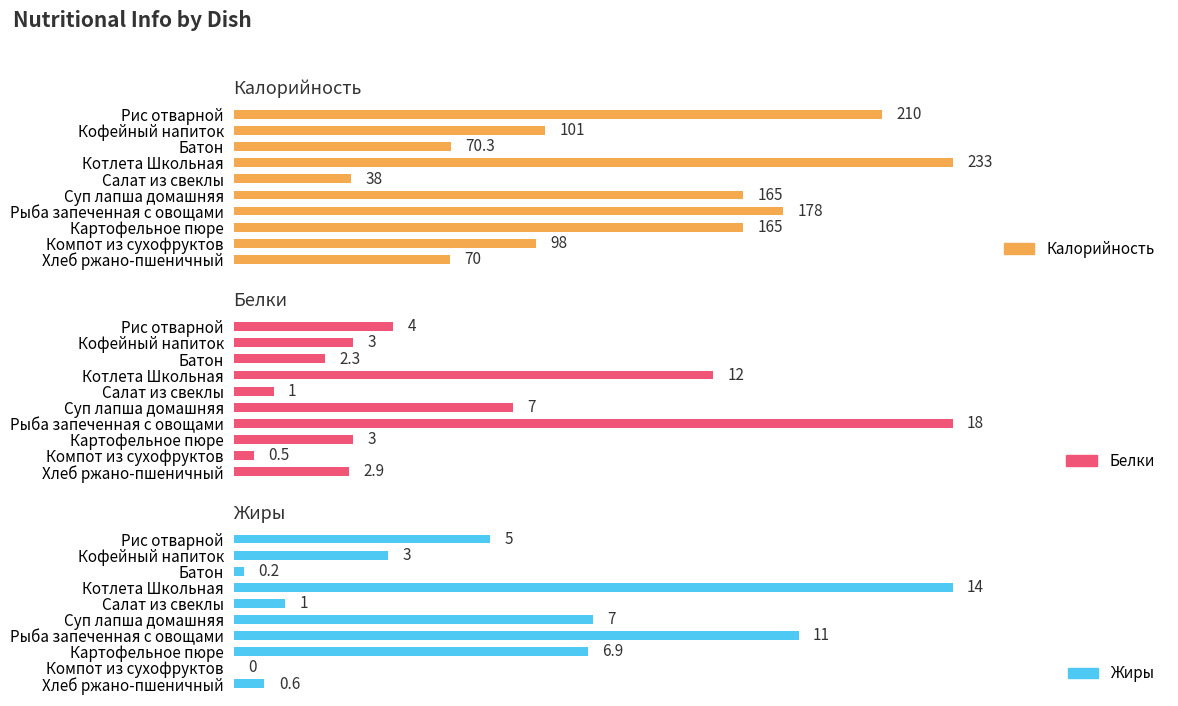

Which has a higher value, Картофельное пюре or Компот из сухофруктов?

Картофельное пюре